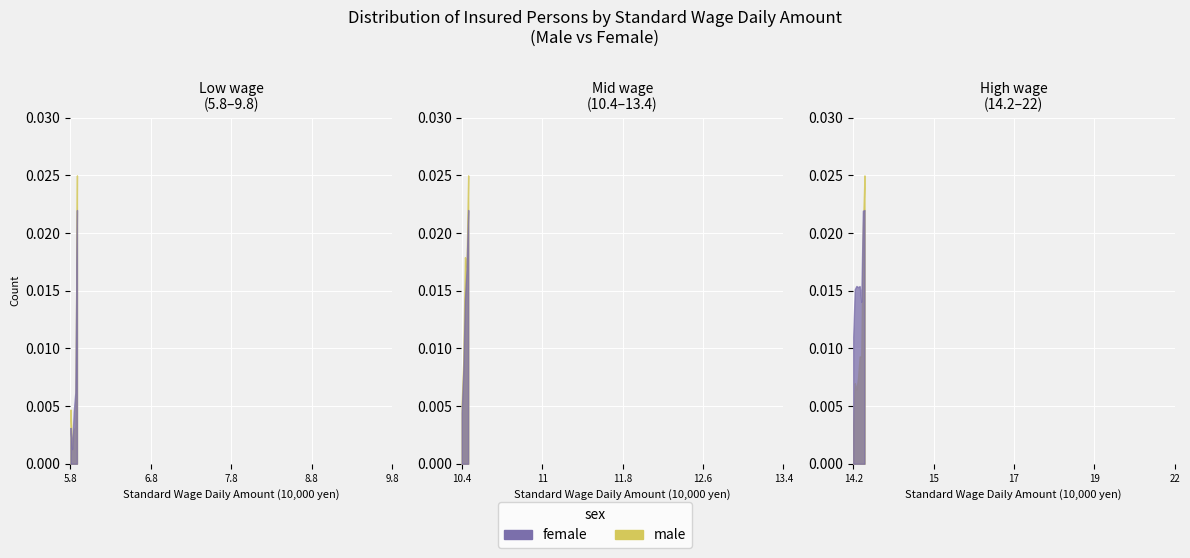

What are all the series names shown in the legend?

male, female